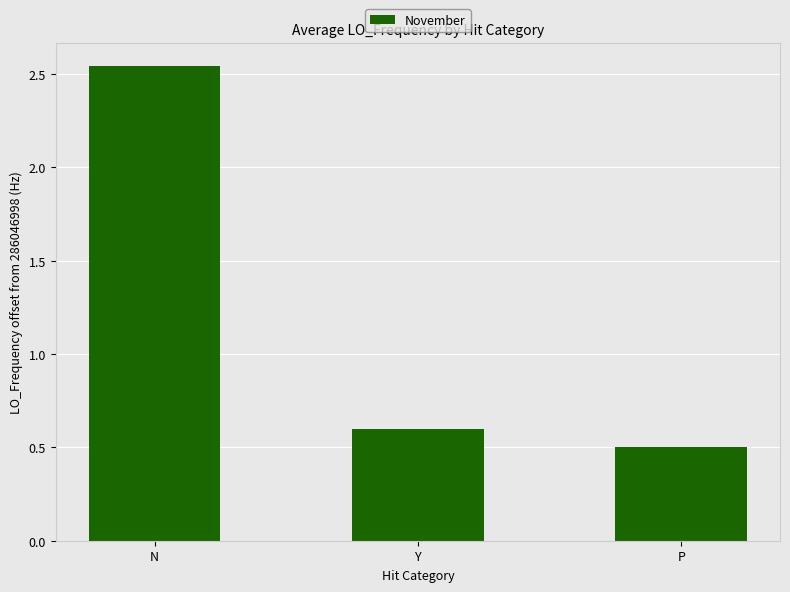

Which label corresponds to the smallest value in the chart?

P